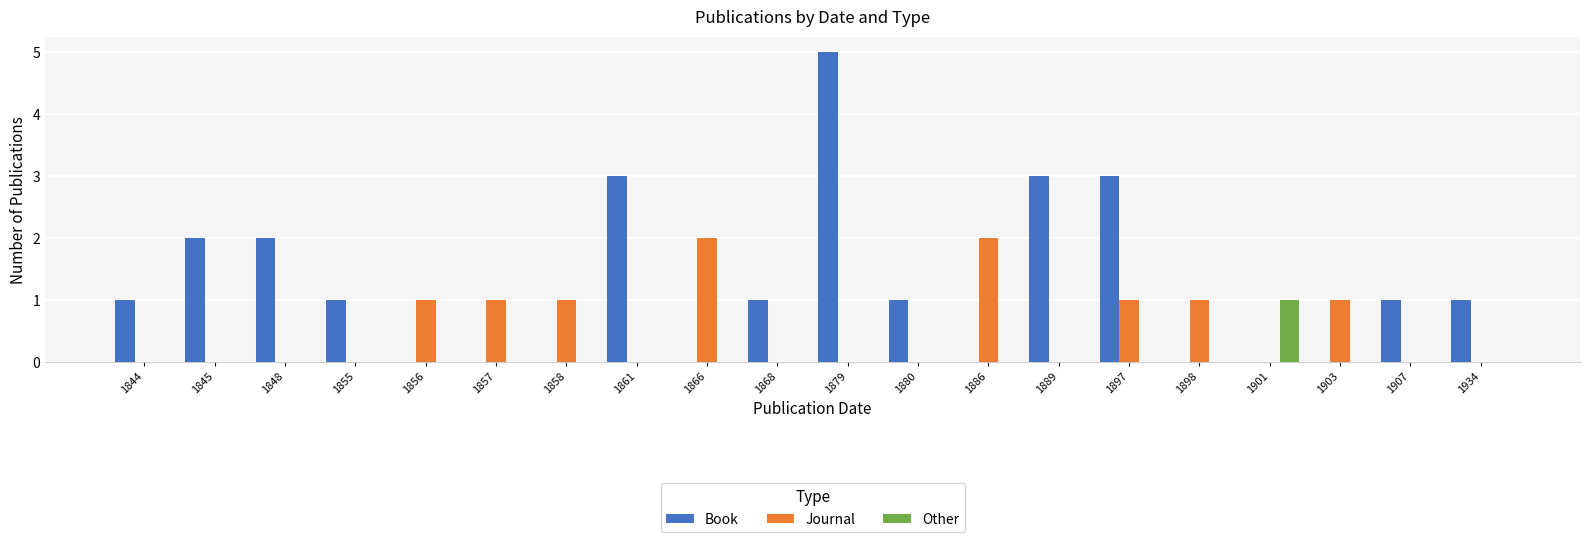

At which category is the sum across all series the highest?

1879